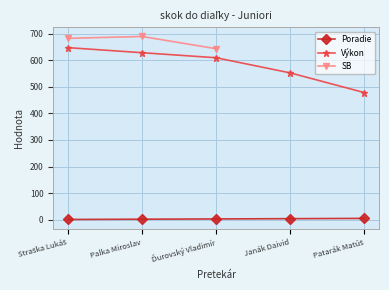

Is the value of Výkon at Straška Lukáš greater than the value of SB at Janák Daivid?

No